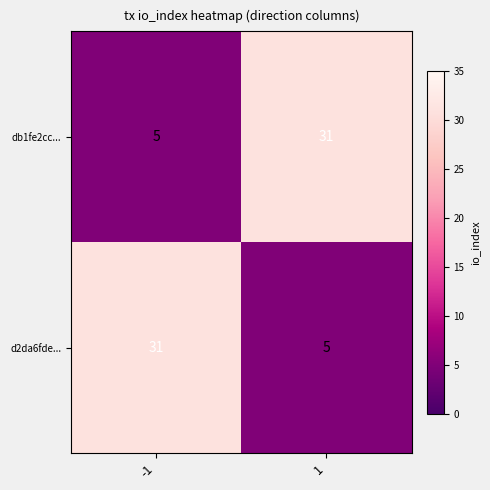

Count the number of data series in this chart.

2